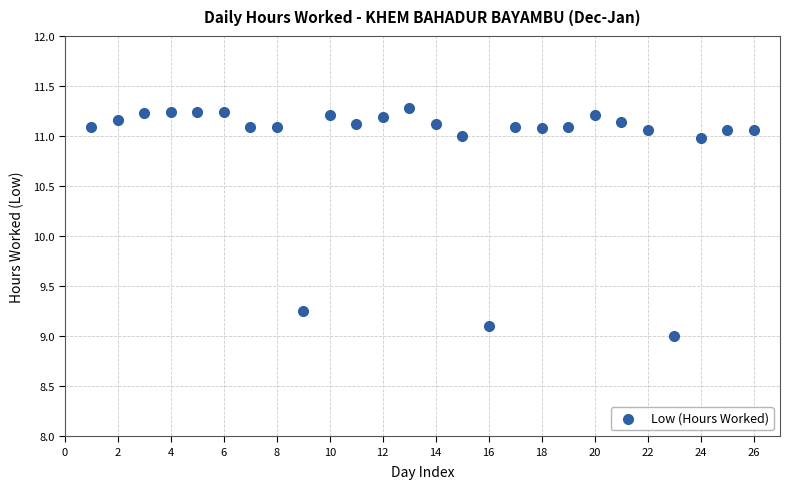

What is the range of Y values (max minus min)?

2.3